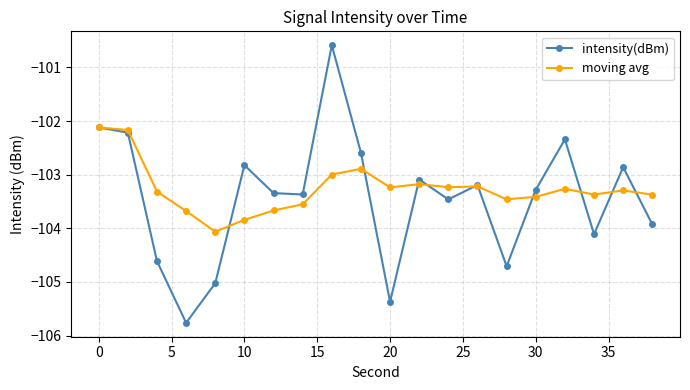

What is the value of the intensity(dBm) point at the 14th from the left?

-103.2